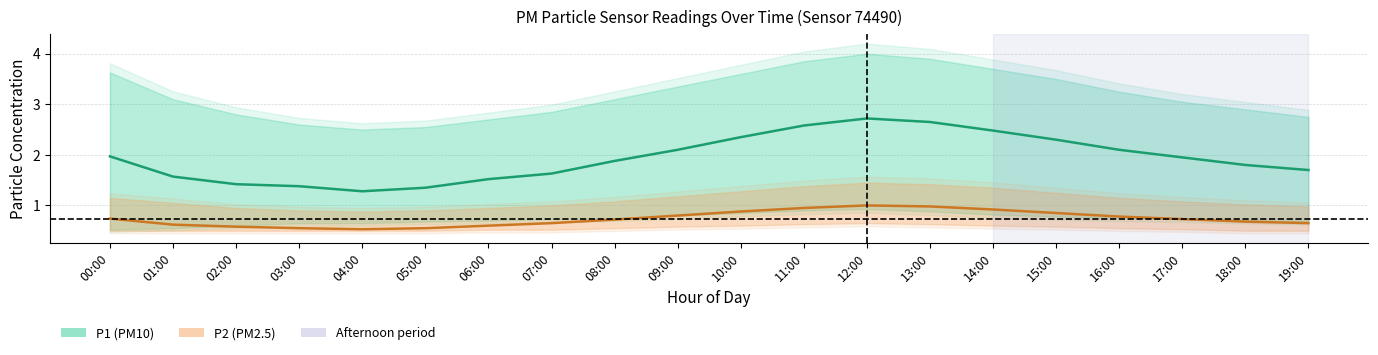

What is the approximate value of P2 (PM2.5) at 07:00?

0.7